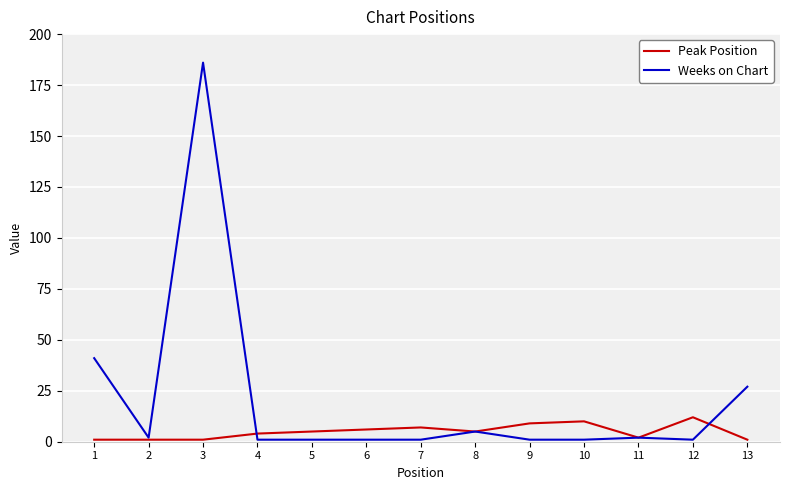

Reading left to right, transcribe all the data shown in this chart.

Peak Position: 1=1	2=1	3=1	4=4	5=5	6=6	7=7	8=5	9=9	10=10	11=2	12=12	13=1
Weeks on Chart: 1=41	2=2	3=186	4=1	5=1	6=1	7=1	8=5	9=1	10=1	11=2	12=1	13=27